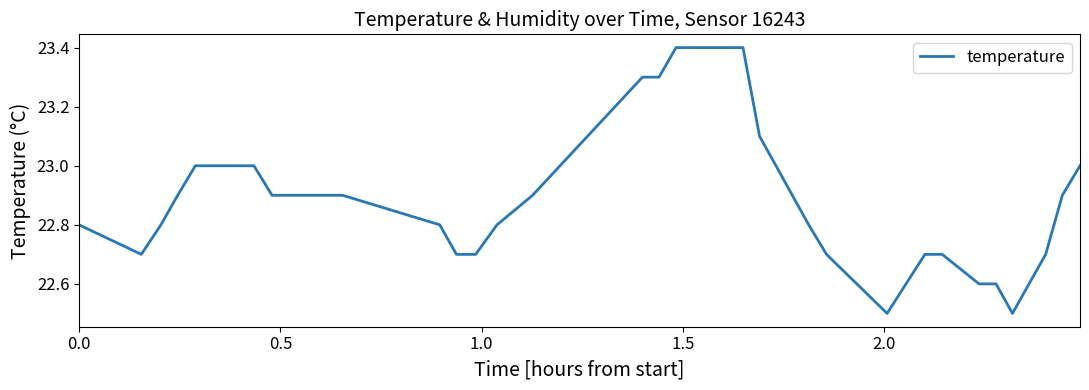

What is the greatest value displayed?

23.4